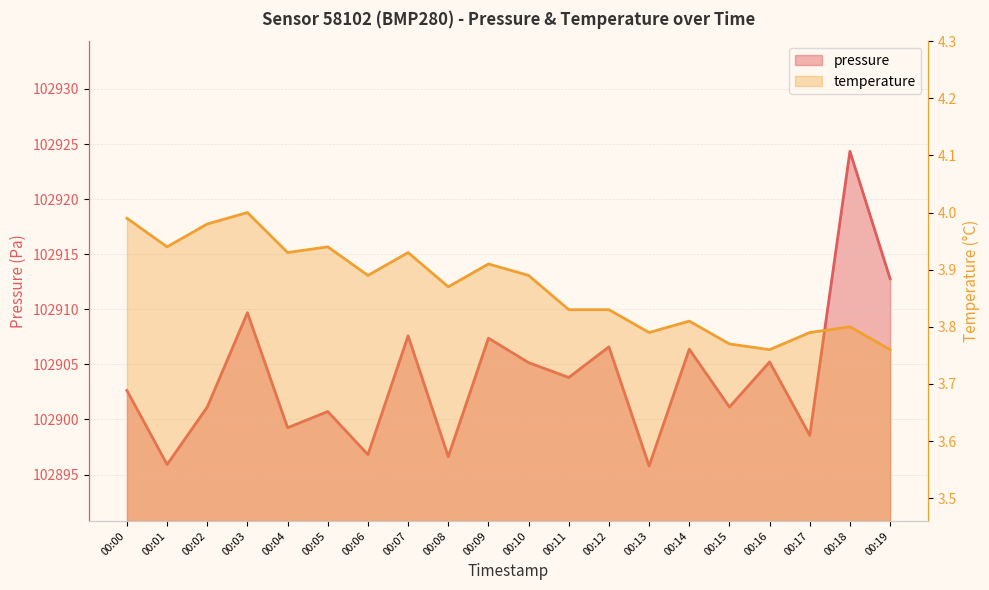

What is the highest value of the pressure series?

102924.3